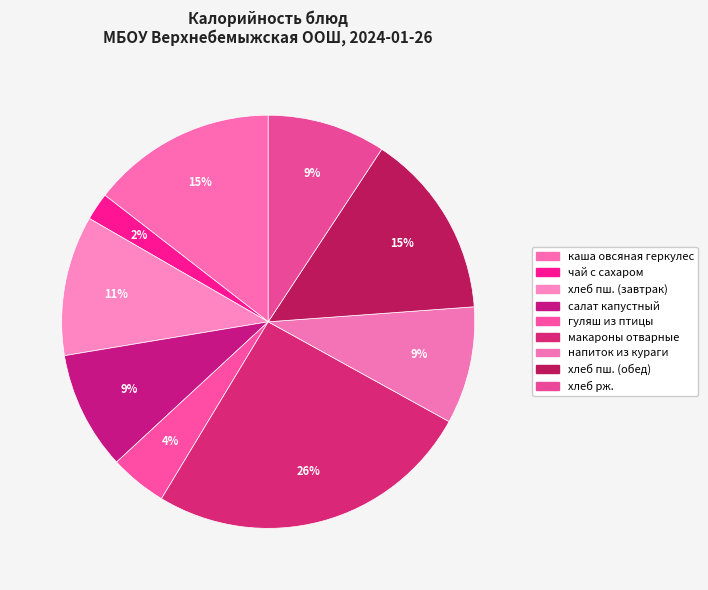

Count the number of slices in the pie.

9